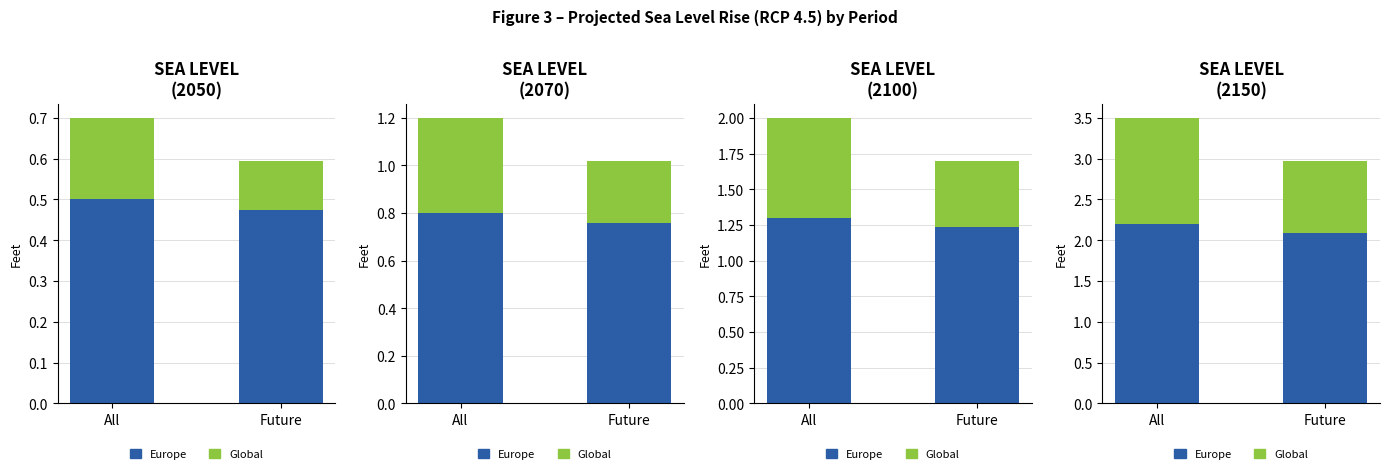

Count the number of data series in this chart.

2